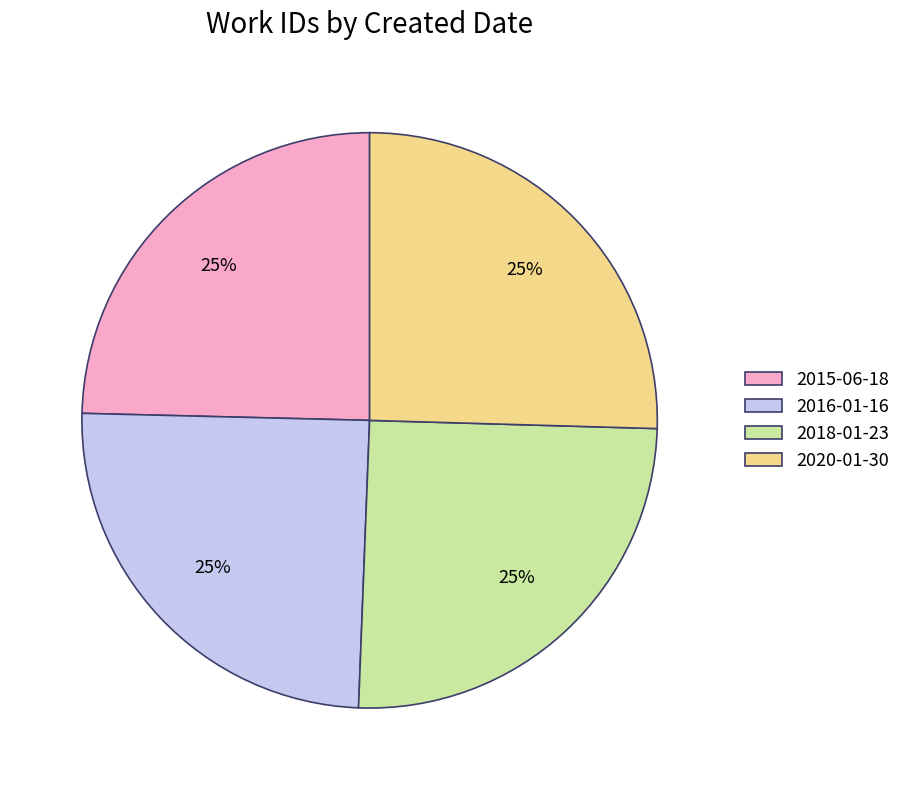

Approximately how many times larger is the value at 2018-01-23 compared to 2015-06-18?

1.0